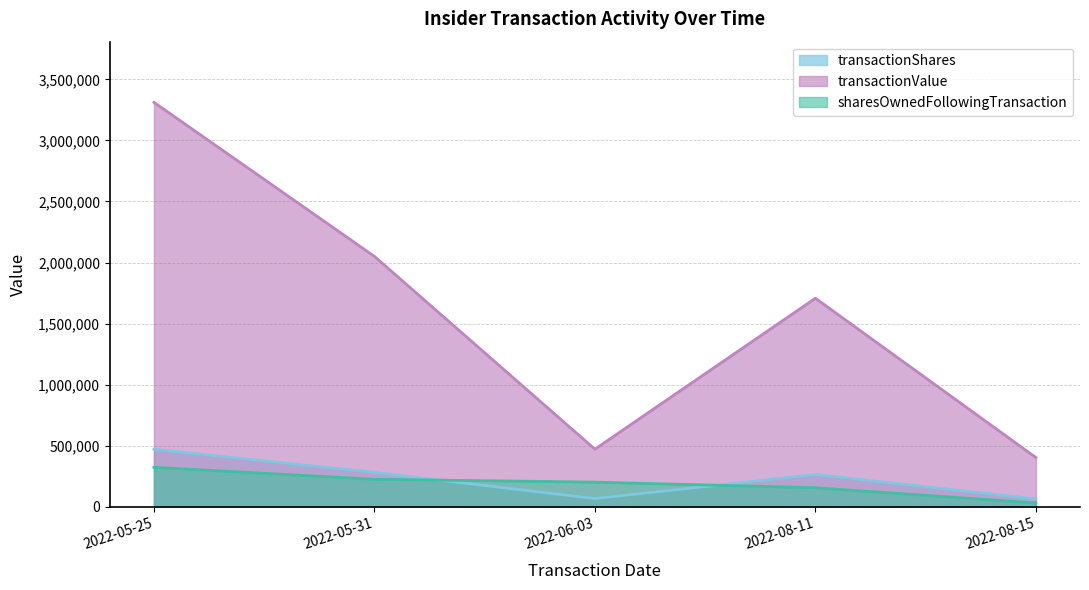

What is the maximum value shown in the chart?

3311916